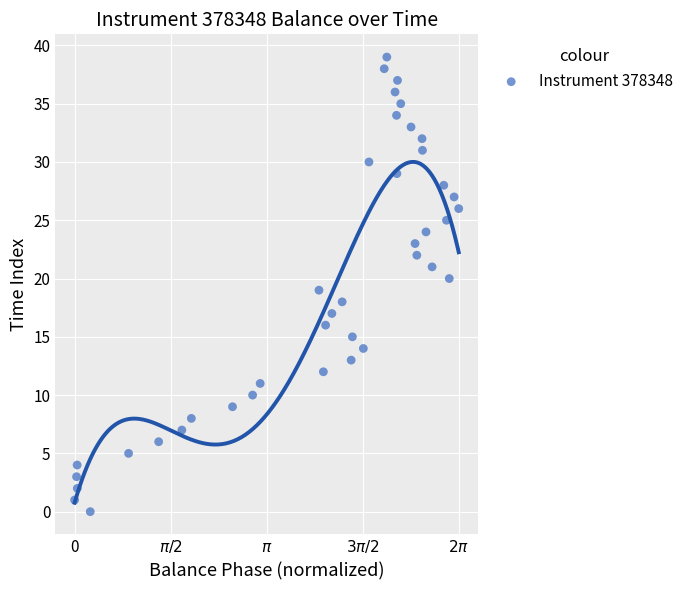

Count the number of points in this scatter plot.

40